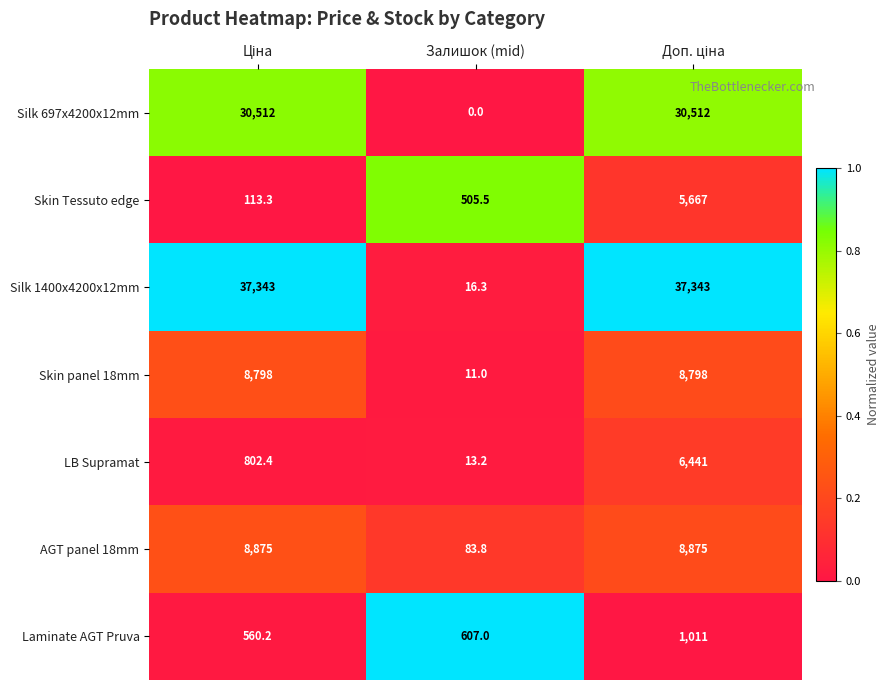

Which label corresponds to the smallest value in the chart?

Залишок (mid)